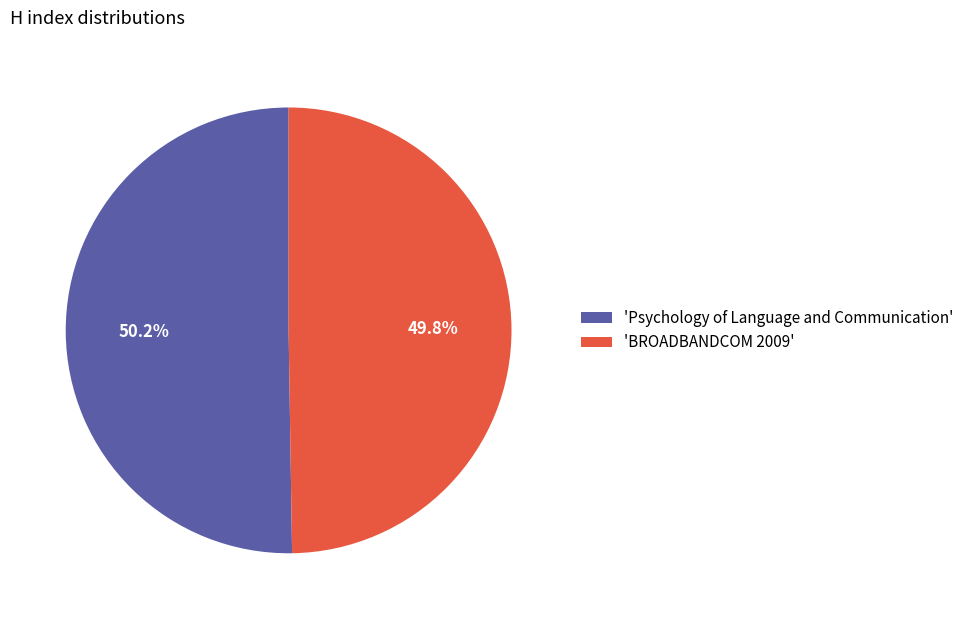

Combined, do 'Psychology of Language and Communication' and 'BROADBANDCOM 2009' account for over 50%?

Yes